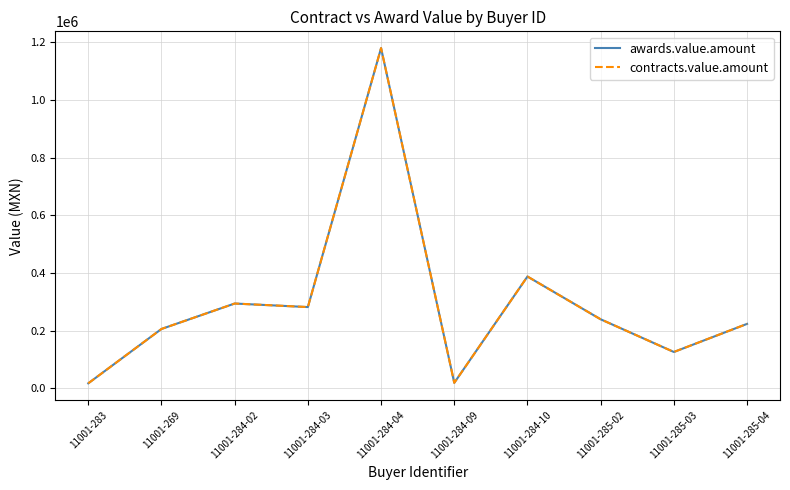

Reading left to right, transcribe all the data shown in this chart.

awards.value.amount: 11001-283=17628.7	11001-269=206080.0	11001-284-02=294276.5	11001-284-03=282013.0	11001-284-04=1180000.5	11001-284-09=19347.2	11001-284-10=387931.0	11001-285-02=239601.8	11001-285-03=126288.0	11001-285-04=223727.1
contracts.value.amount: 11001-283=17628.7	11001-269=206080.0	11001-284-02=294276.5	11001-284-03=282013.0	11001-284-04=1180000.5	11001-284-09=19347.2	11001-284-10=387931.0	11001-285-02=239601.8	11001-285-03=126288.0	11001-285-04=223727.1